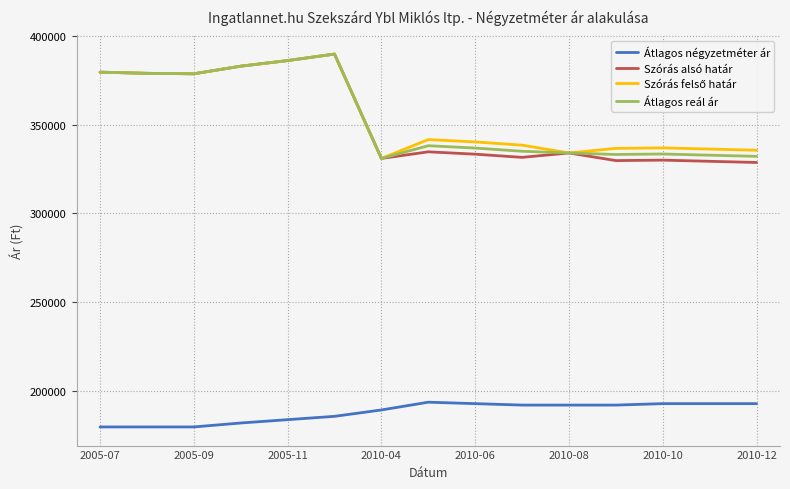

What is the greatest value displayed?

389787